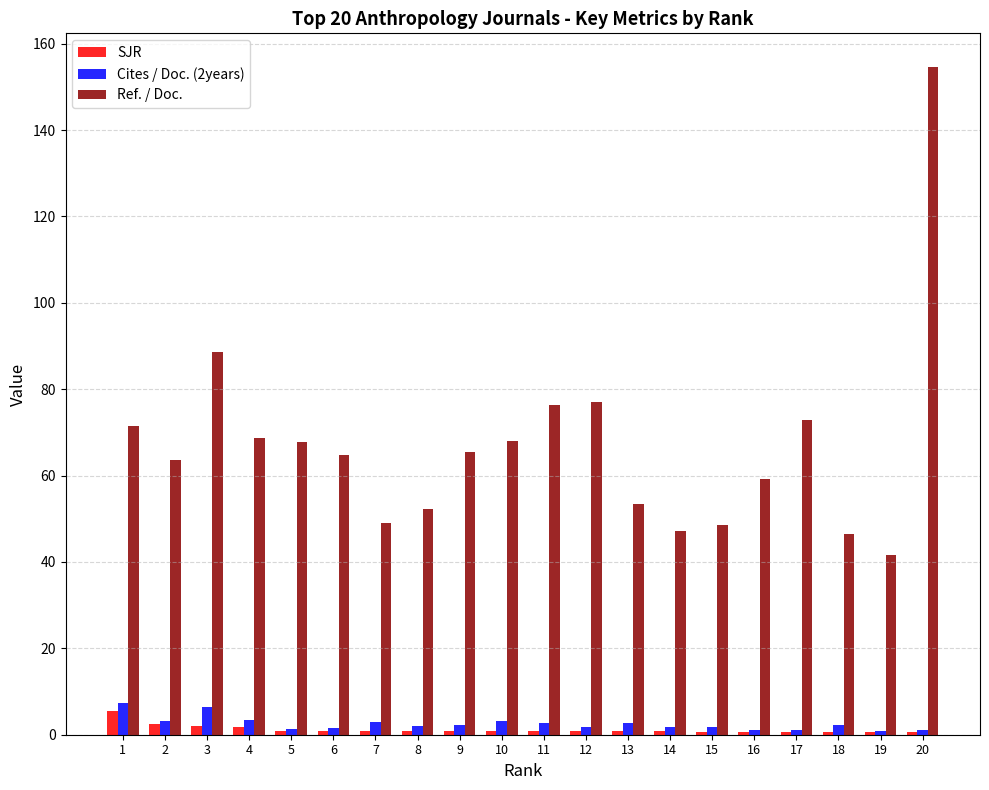

What is the sum of all SJR values?

24.5